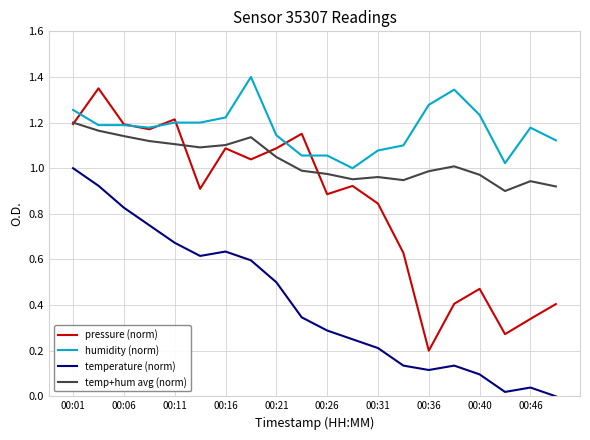

True or false: temperature (norm) and temp+hum avg (norm) cross at least once.

False